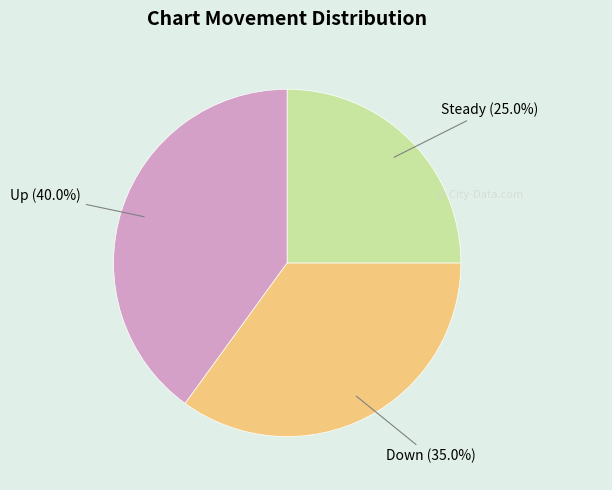

Is there any slice that represents more than half of the pie?

No